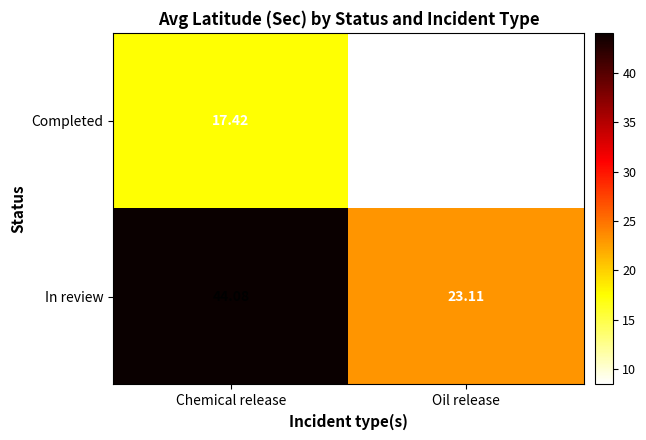

List the series in order of their peak value, highest first.

In review, Completed